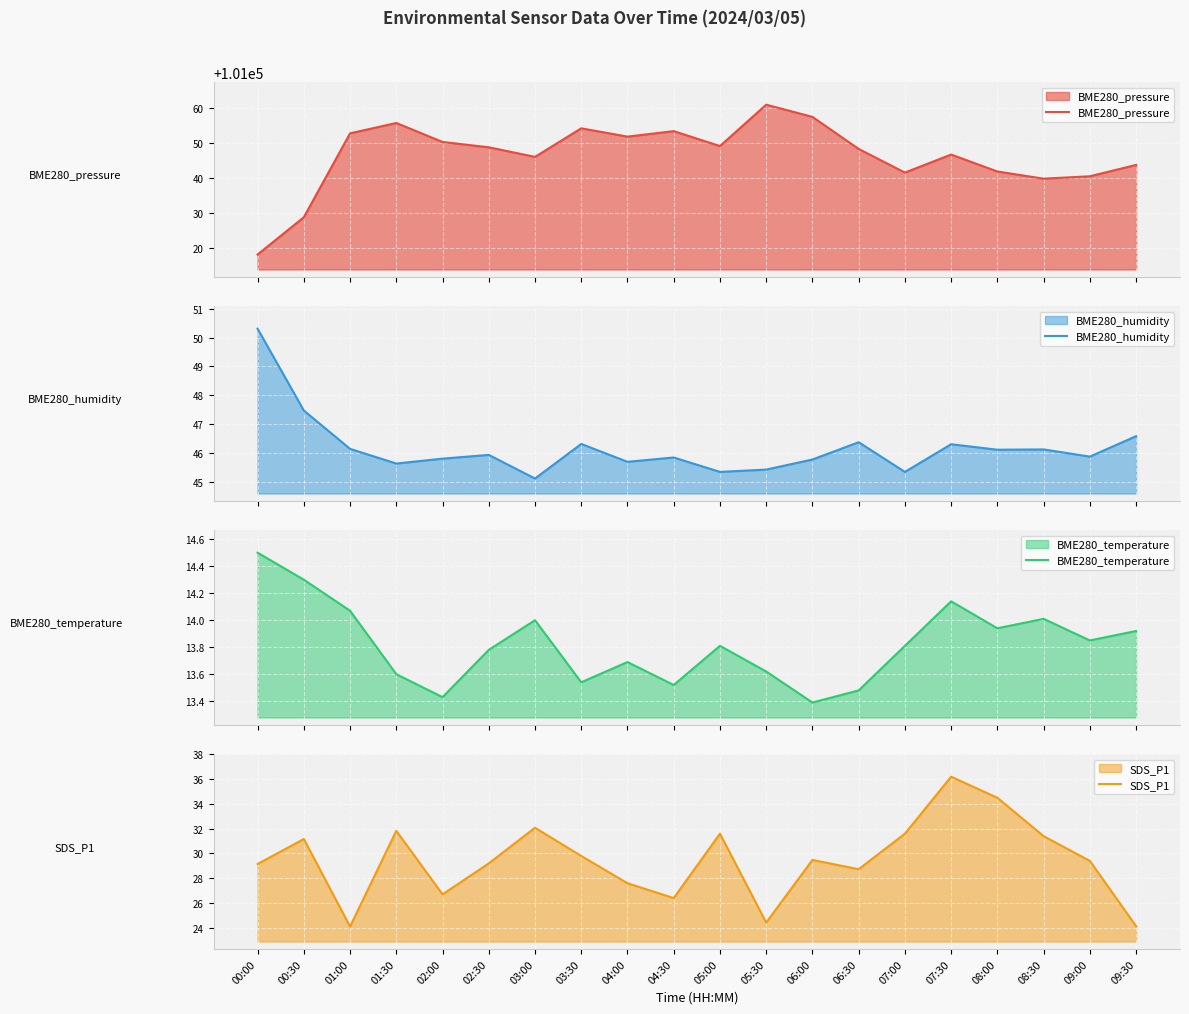

At which label is BME280_pressure closest to 101039?

08:30